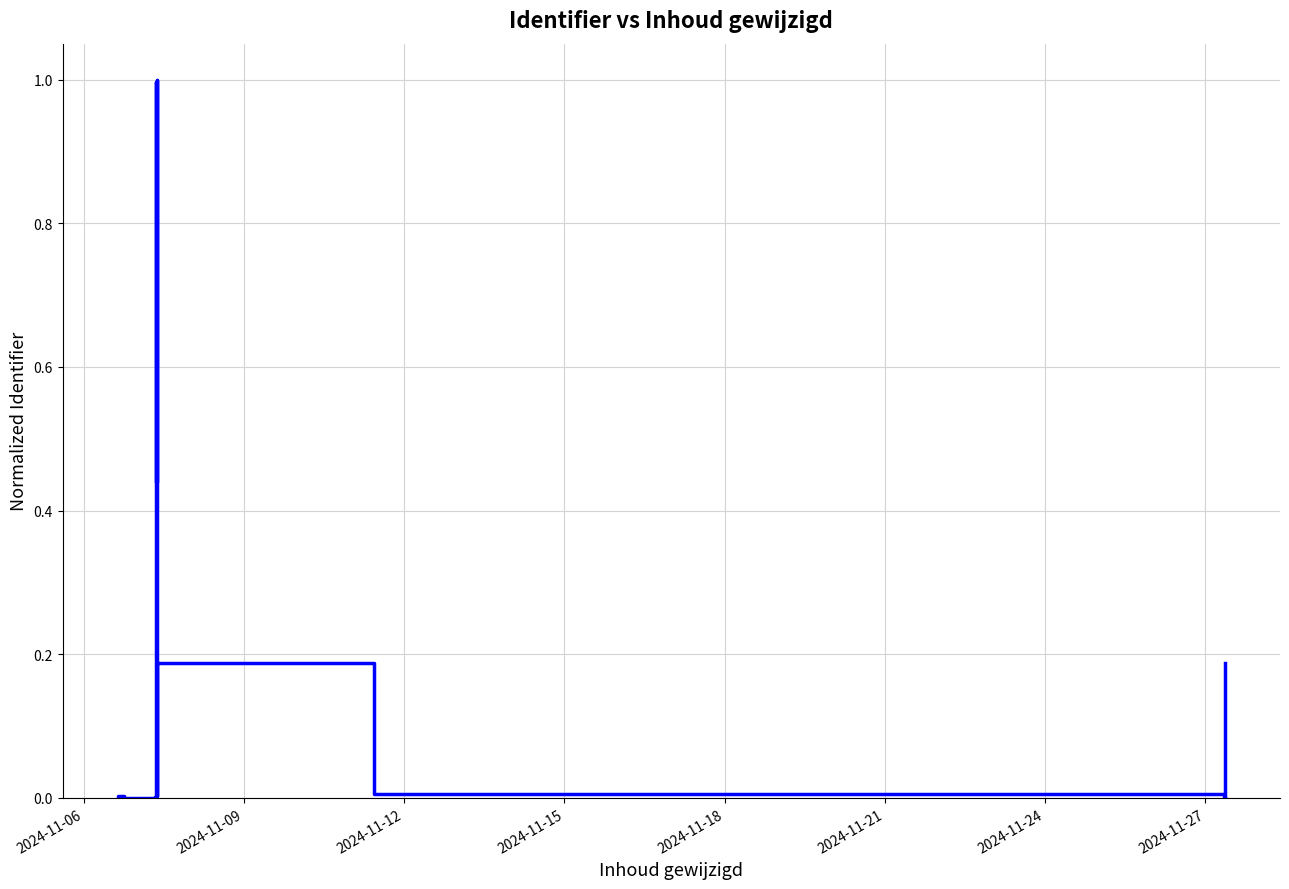

What is the greatest value displayed?

1.0